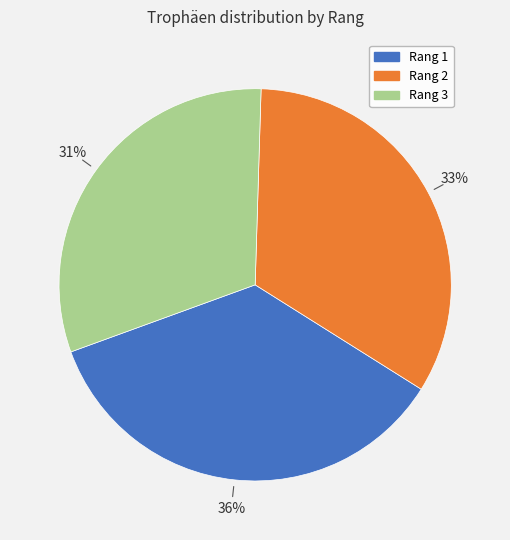

Count the number of slices in the pie.

3